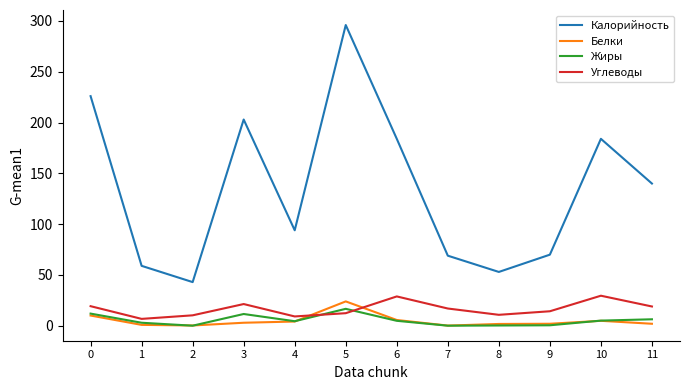

Is it true that Жиры equals 12.0 at 0?

True